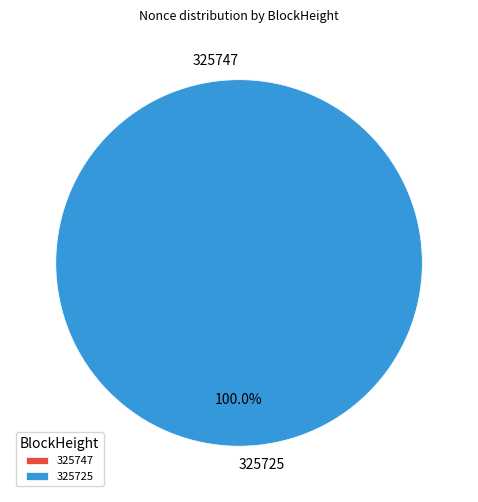

How many segments does this pie chart have?

2